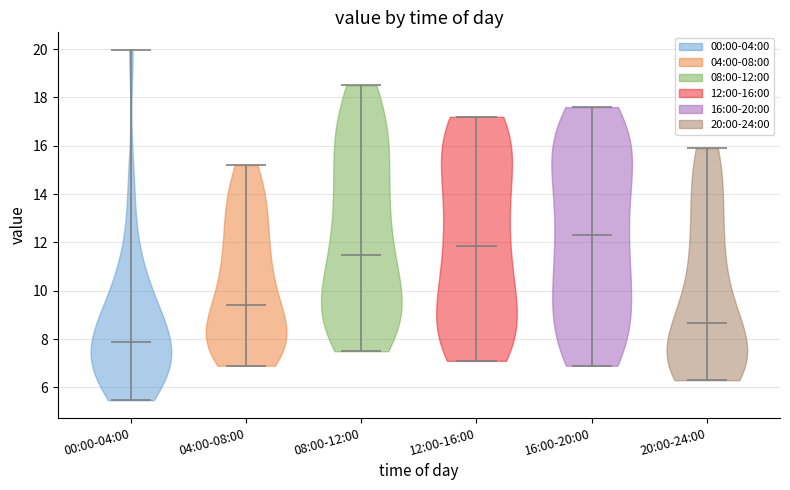

Reading left to right, read every violin against the y-axis: where its median line is, and the lowest and highest points it reaches. The values are not printed on the chart, so give them approximately, as read against the axis.

00:00-04:00: median line 7.8, lowest point 5.4, highest point 20.0
04:00-08:00: median line 9.4, lowest point 7.0, highest point 15.2
08:00-12:00: median line 11.6, lowest point 7.6, highest point 18.6
12:00-16:00: median line 11.8, lowest point 7.2, highest point 17.2
16:00-20:00: median line 12.4, lowest point 7.0, highest point 17.6
20:00-24:00: median line 8.6, lowest point 6.4, highest point 16.0